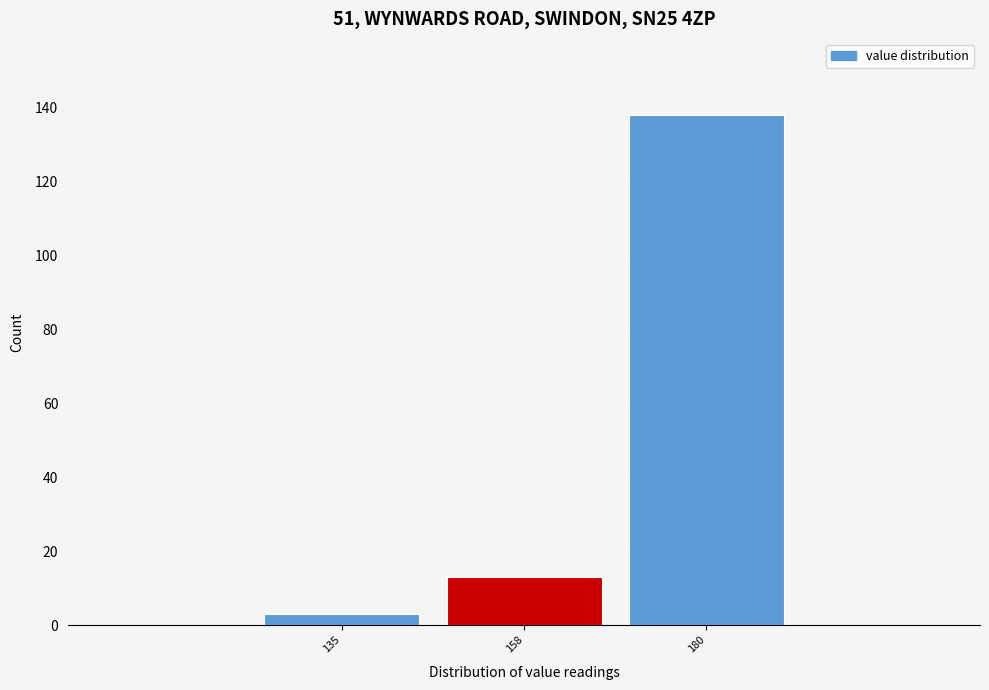

Reading left to right, transcribe this chart: for each bar, give the range it covers on the x-axis and its height. Neither the bar edges nor the heights are printed on the chart, so give them approximately, as read against the axes.

125 to 145: 4
145 to 170: 14
170 to 190: 138